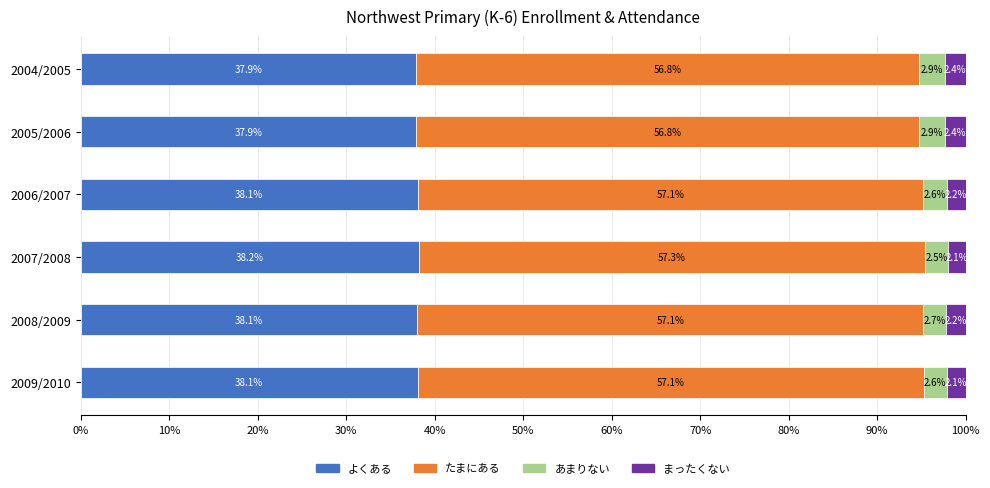

What is the total value across all series at 2006/2007?

100.0